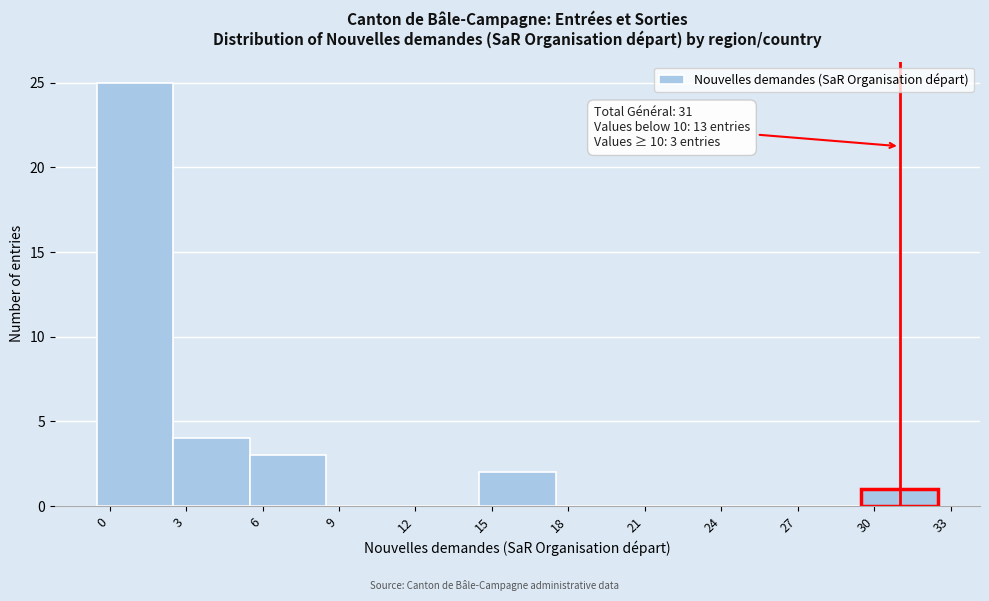

Over which range of the x-axis is the bar tallest?

-0.5 to 2.5